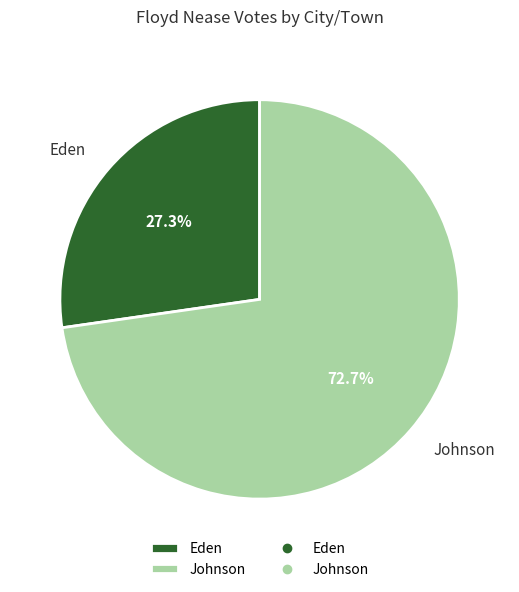

The Eden slice represents 27% of the pie. True or false?

True